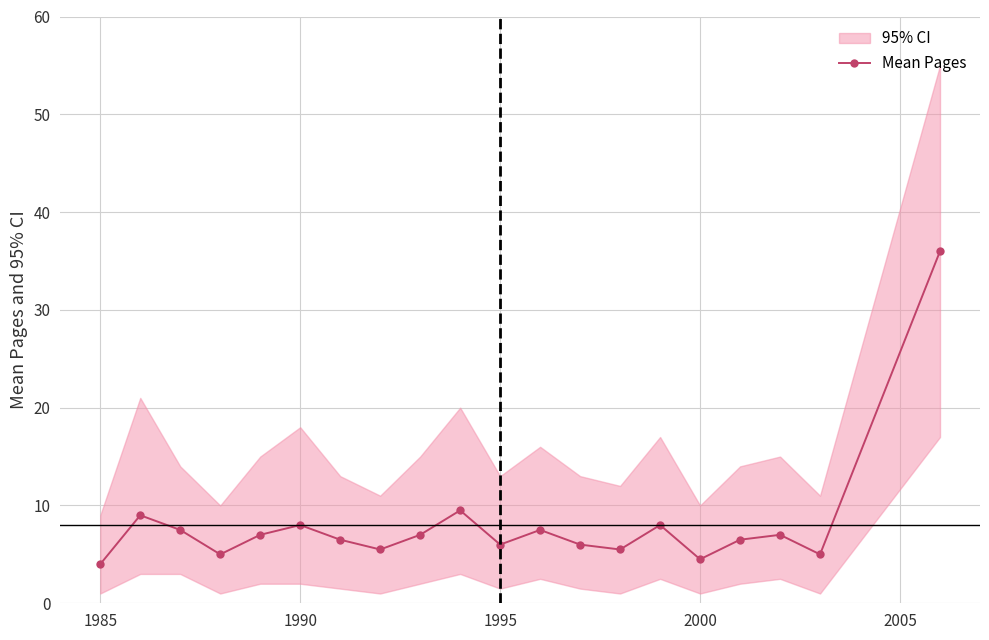

What is the greatest value displayed?

36.0